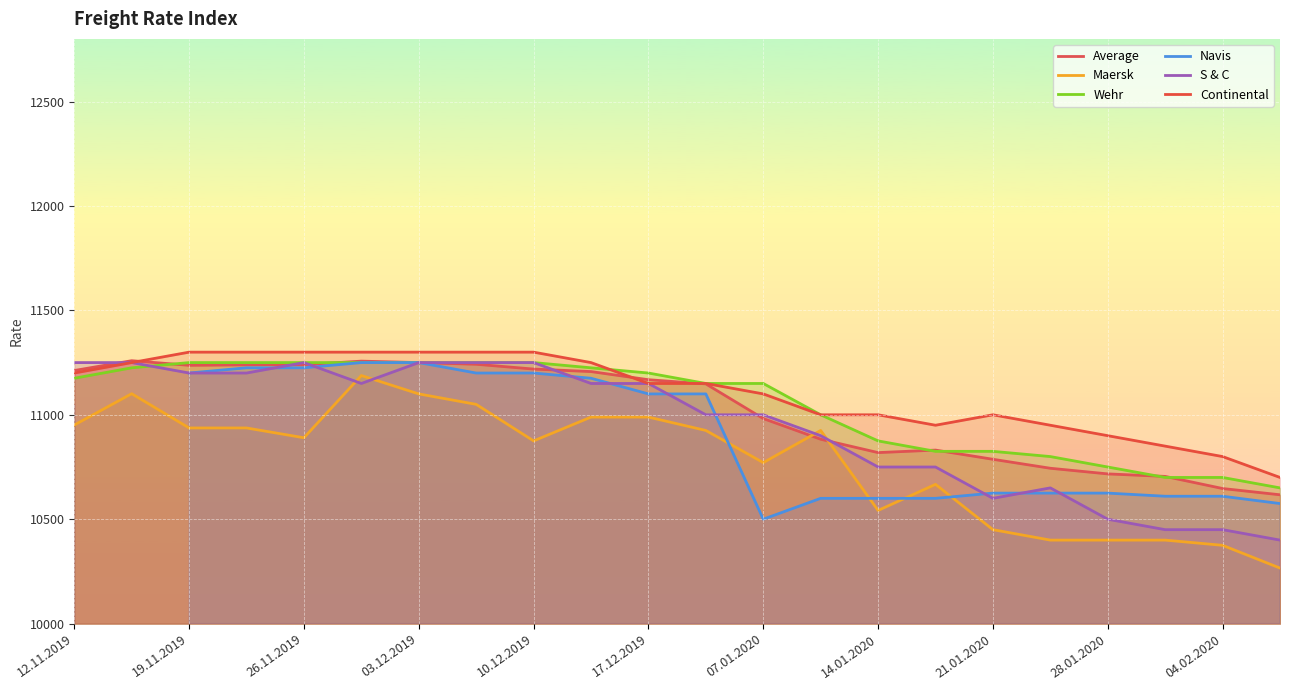

How many values in the Continental series are below 11150?

10